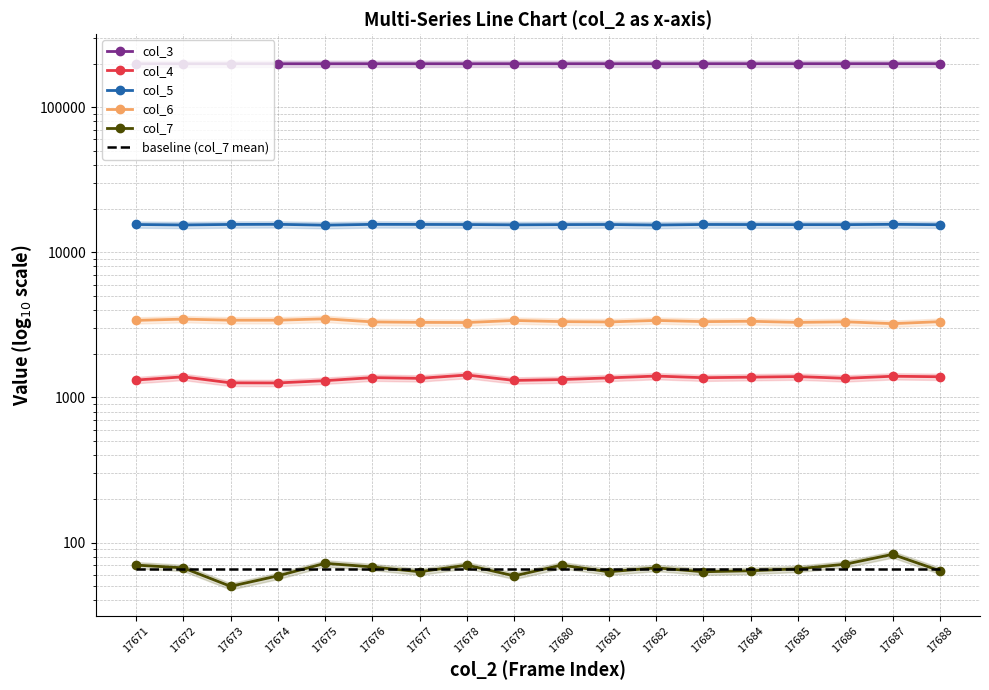

What are all the series names shown in the legend?

col_3, col_4, col_5, col_6, col_7, baseline (col_7 mean)